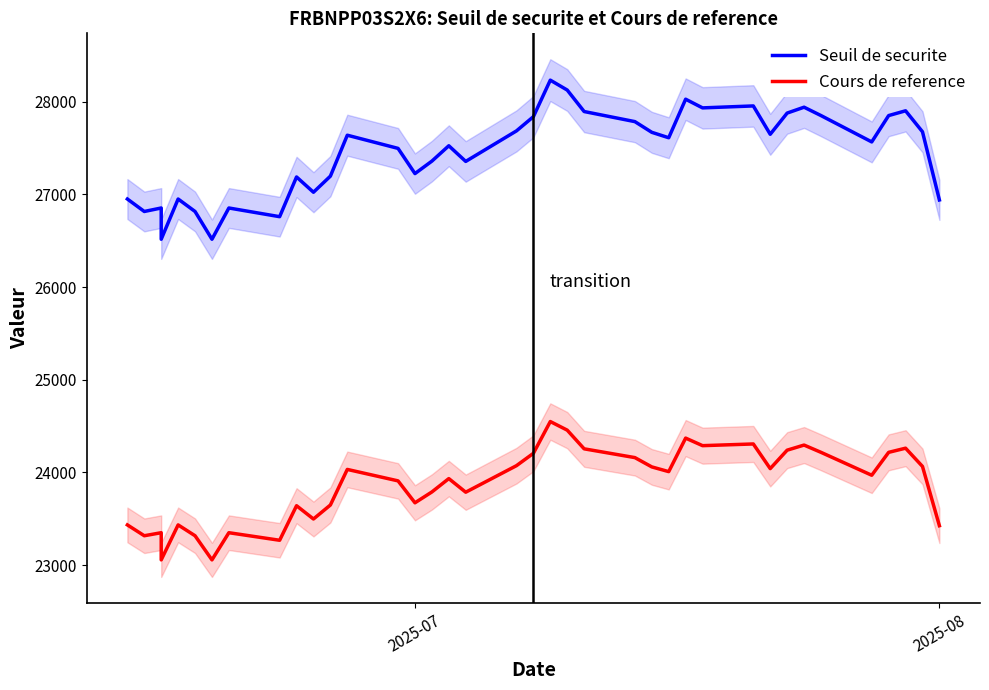

Reading right to left, transcribe all the data shown in this chart.

Seuil de securite: 26939.9	27675.3	27901.6	27850.0	27565.9	27850.1	27940.3	27876.9	27648.2	27954.0	27932.9	28026.6	27610.8	27669.3	27784.7	27893.6	28125.3	28232.0	27837.9	27684.7	27355.6	27524.2	27358.6	27224.3	27496.1	27638.2	27196.7	27023.1	27187.8	26759.4	26853.1	26516.0	26815.5	26949.8	26516.0	26853.1	26815.5	26949.8
Cours de reference: 23426.0	24065.5	24262.2	24217.4	23970.4	24217.5	24295.9	24240.8	24041.9	24307.8	24289.5	24370.9	24009.4	24060.3	24160.6	24255.3	24456.8	24549.6	24206.9	24073.7	23787.5	23934.1	23790.1	23673.3	23909.6	24033.2	23649.3	23498.3	23641.6	23269.0	23350.5	23057.4	23317.8	23434.7	23057.4	23350.5	23317.8	23434.7